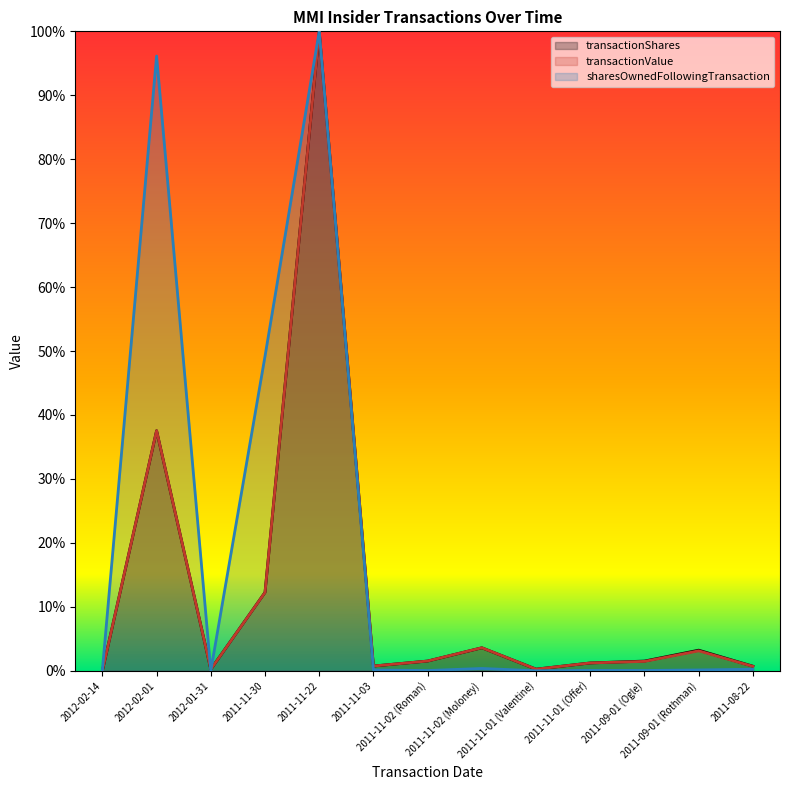

Reading left to right, extract all data points from this chart.

transactionShares: 0.0	0.4	0.0	0.1	1.0	0.0	0.0	0.0	0.0	0.0	0.0	0.0	0.0
transactionValue: 0.0	0.4	0.0	0.1	1.0	0.0	0.0	0.0	0.0	0.0	0.0	0.0	0.0
sharesOwnedFollowingTransaction: 0.0	1.0	0.0	0.5	1.0	0.0	0.0	0.0	0.0	0.0	0.0	0.0	0.0